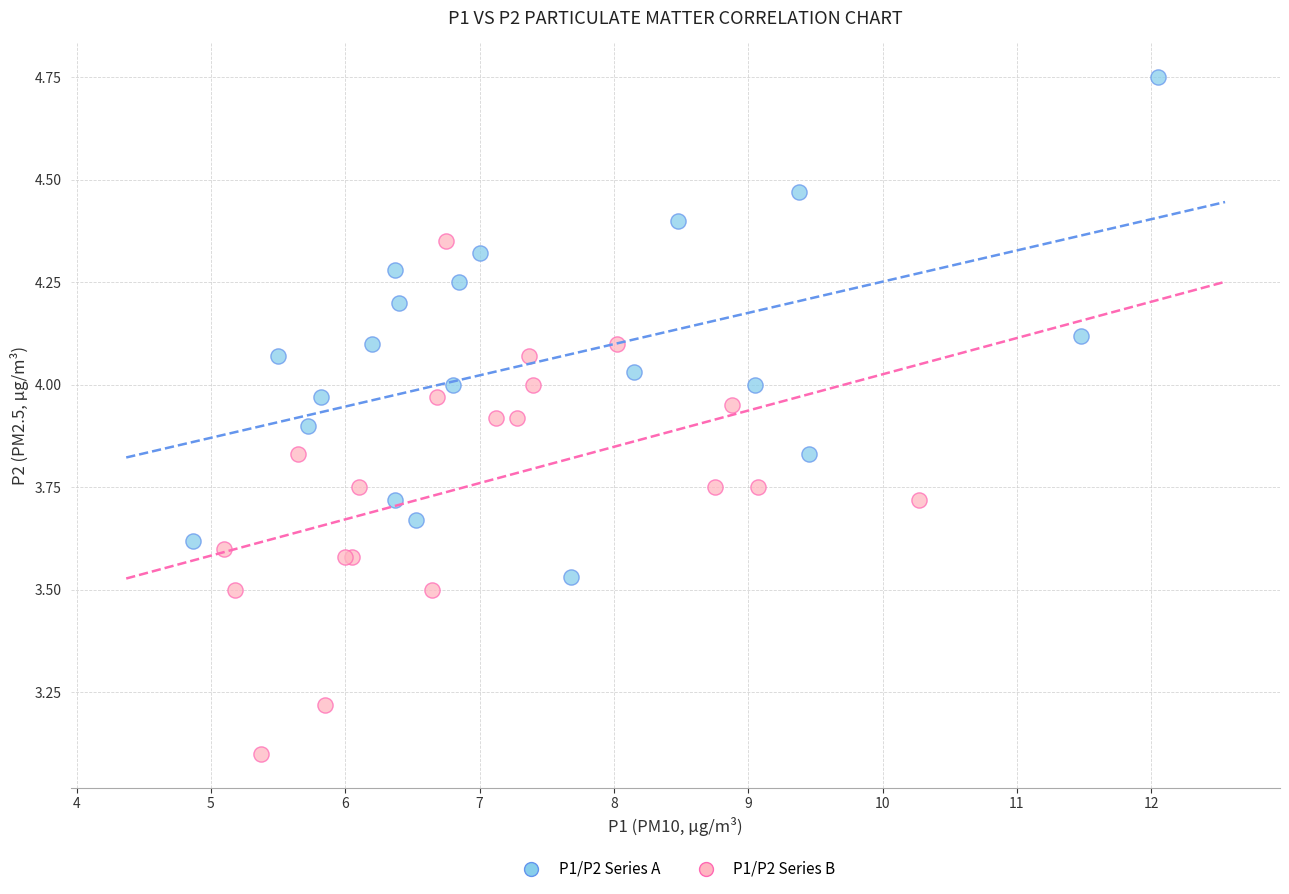

Which series contains the highest Y value?

P1/P2 Series A